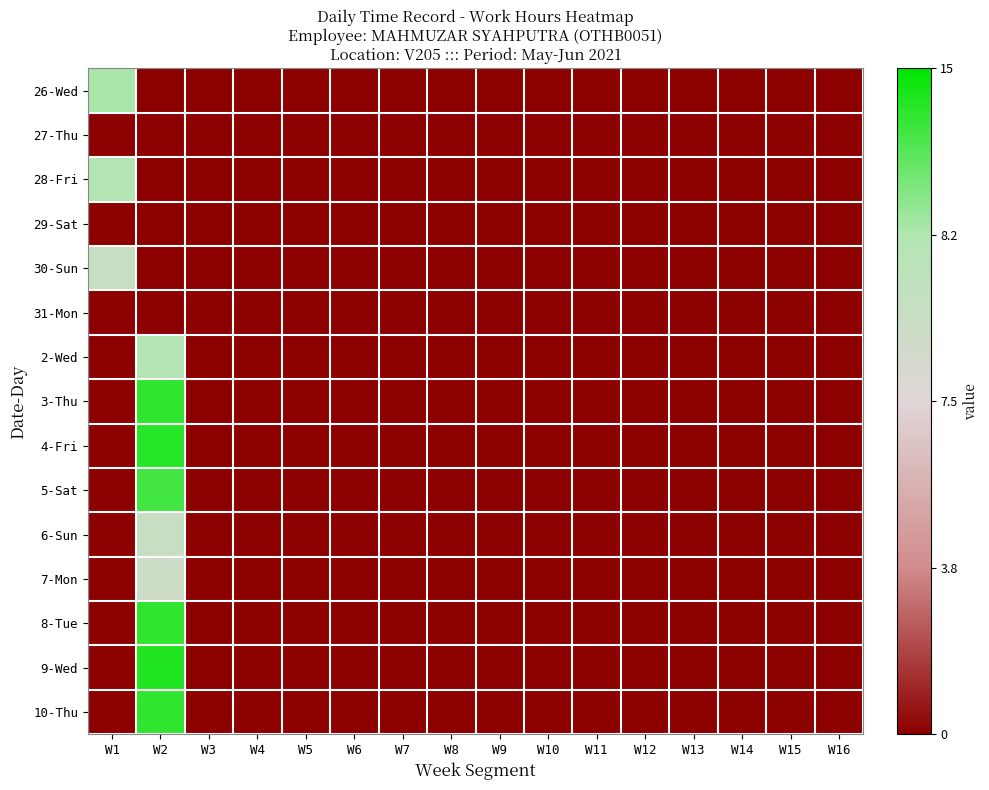

Reading left to right, list all the values displayed in this chart.

26-Wed: W1=0.3	W2=-0.5	W3=-0.5	W4=-0.5	W5=-0.5	W6=-0.5	W7=-0.5	W8=-0.5	W9=-0.5	W10=-0.5	W11=-0.5	W12=-0.5	W13=-0.5	W14=-0.5	W15=-0.5	W16=-0.5
27-Thu: W1=-0.5	W2=-0.5	W3=-0.5	W4=-0.5	W5=-0.5	W6=-0.5	W7=-0.5	W8=-0.5	W9=-0.5	W10=-0.5	W11=-0.5	W12=-0.5	W13=-0.5	W14=-0.5	W15=-0.5	W16=-0.5
28-Fri: W1=0.2	W2=-0.5	W3=-0.5	W4=-0.5	W5=-0.5	W6=-0.5	W7=-0.5	W8=-0.5	W9=-0.5	W10=-0.5	W11=-0.5	W12=-0.5	W13=-0.5	W14=-0.5	W15=-0.5	W16=-0.5
29-Sat: W1=-0.5	W2=-0.5	W3=-0.5	W4=-0.5	W5=-0.5	W6=-0.5	W7=-0.5	W8=-0.5	W9=-0.5	W10=-0.5	W11=-0.5	W12=-0.5	W13=-0.5	W14=-0.5	W15=-0.5	W16=-0.5
30-Sun: W1=0.1	W2=-0.5	W3=-0.5	W4=-0.5	W5=-0.5	W6=-0.5	W7=-0.5	W8=-0.5	W9=-0.5	W10=-0.5	W11=-0.5	W12=-0.5	W13=-0.5	W14=-0.5	W15=-0.5	W16=-0.5
31-Mon: W1=-0.5	W2=-0.5	W3=-0.5	W4=-0.5	W5=-0.5	W6=-0.5	W7=-0.5	W8=-0.5	W9=-0.5	W10=-0.5	W11=-0.5	W12=-0.5	W13=-0.5	W14=-0.5	W15=-0.5	W16=-0.5
2-Wed: W1=-0.5	W2=0.2	W3=-0.5	W4=-0.5	W5=-0.5	W6=-0.5	W7=-0.5	W8=-0.5	W9=-0.5	W10=-0.5	W11=-0.5	W12=-0.5	W13=-0.5	W14=-0.5	W15=-0.5	W16=-0.5
3-Thu: W1=-0.5	W2=0.4	W3=-0.5	W4=-0.5	W5=-0.5	W6=-0.5	W7=-0.5	W8=-0.5	W9=-0.5	W10=-0.5	W11=-0.5	W12=-0.5	W13=-0.5	W14=-0.5	W15=-0.5	W16=-0.5
4-Fri: W1=-0.5	W2=0.4	W3=-0.5	W4=-0.5	W5=-0.5	W6=-0.5	W7=-0.5	W8=-0.5	W9=-0.5	W10=-0.5	W11=-0.5	W12=-0.5	W13=-0.5	W14=-0.5	W15=-0.5	W16=-0.5
5-Sat: W1=-0.5	W2=0.4	W3=-0.5	W4=-0.5	W5=-0.5	W6=-0.5	W7=-0.5	W8=-0.5	W9=-0.5	W10=-0.5	W11=-0.5	W12=-0.5	W13=-0.5	W14=-0.5	W15=-0.5	W16=-0.5
6-Sun: W1=-0.5	W2=0.1	W3=-0.5	W4=-0.5	W5=-0.5	W6=-0.5	W7=-0.5	W8=-0.5	W9=-0.5	W10=-0.5	W11=-0.5	W12=-0.5	W13=-0.5	W14=-0.5	W15=-0.5	W16=-0.5
7-Mon: W1=-0.5	W2=0.1	W3=-0.5	W4=-0.5	W5=-0.5	W6=-0.5	W7=-0.5	W8=-0.5	W9=-0.5	W10=-0.5	W11=-0.5	W12=-0.5	W13=-0.5	W14=-0.5	W15=-0.5	W16=-0.5
8-Tue: W1=-0.5	W2=0.4	W3=-0.5	W4=-0.5	W5=-0.5	W6=-0.5	W7=-0.5	W8=-0.5	W9=-0.5	W10=-0.5	W11=-0.5	W12=-0.5	W13=-0.5	W14=-0.5	W15=-0.5	W16=-0.5
9-Wed: W1=-0.5	W2=0.5	W3=-0.5	W4=-0.5	W5=-0.5	W6=-0.5	W7=-0.5	W8=-0.5	W9=-0.5	W10=-0.5	W11=-0.5	W12=-0.5	W13=-0.5	W14=-0.5	W15=-0.5	W16=-0.5
10-Thu: W1=-0.5	W2=0.4	W3=-0.5	W4=-0.5	W5=-0.5	W6=-0.5	W7=-0.5	W8=-0.5	W9=-0.5	W10=-0.5	W11=-0.5	W12=-0.5	W13=-0.5	W14=-0.5	W15=-0.5	W16=-0.5